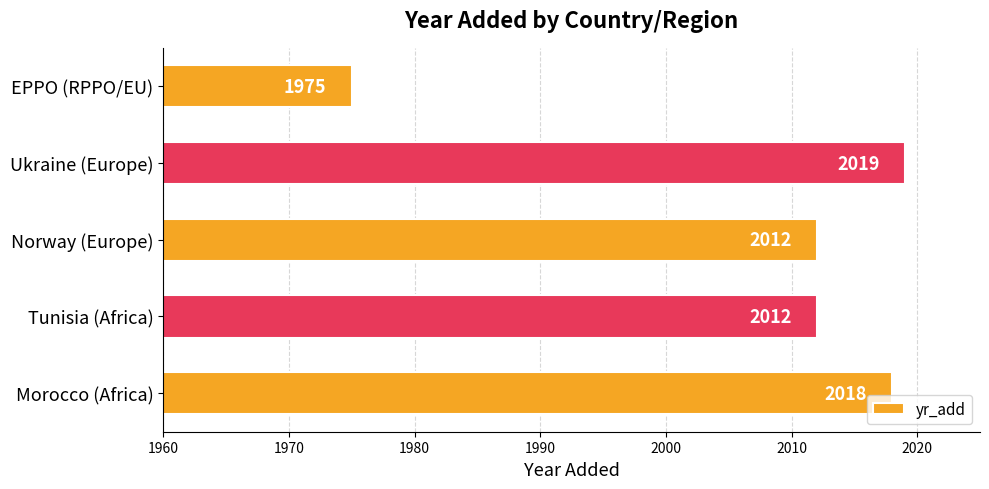

Are the bars grouped side by side (vs. stacked)?

No